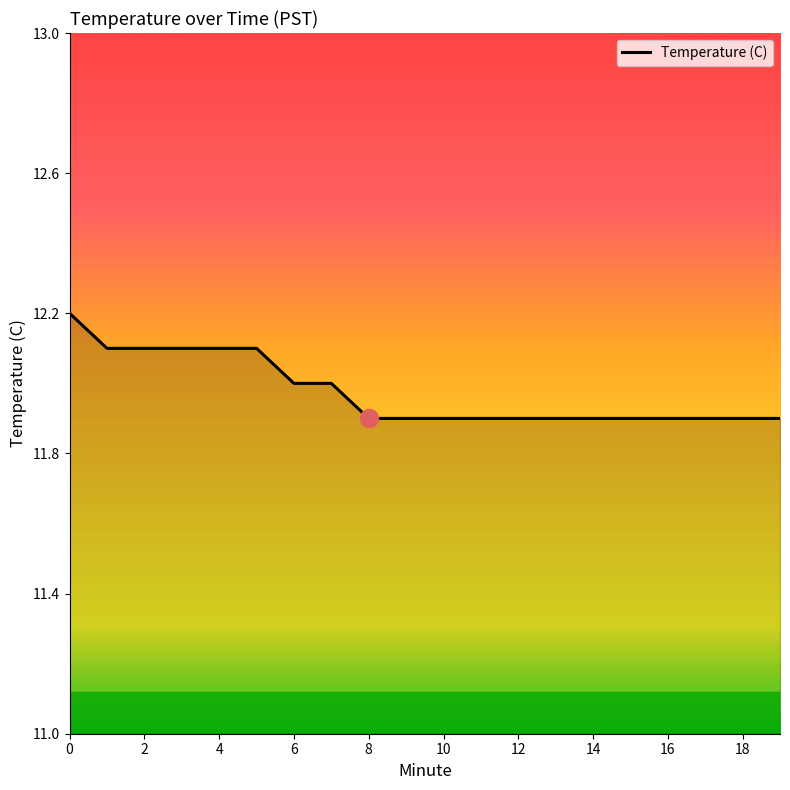

What is the difference between the maximum and minimum values?

0.3